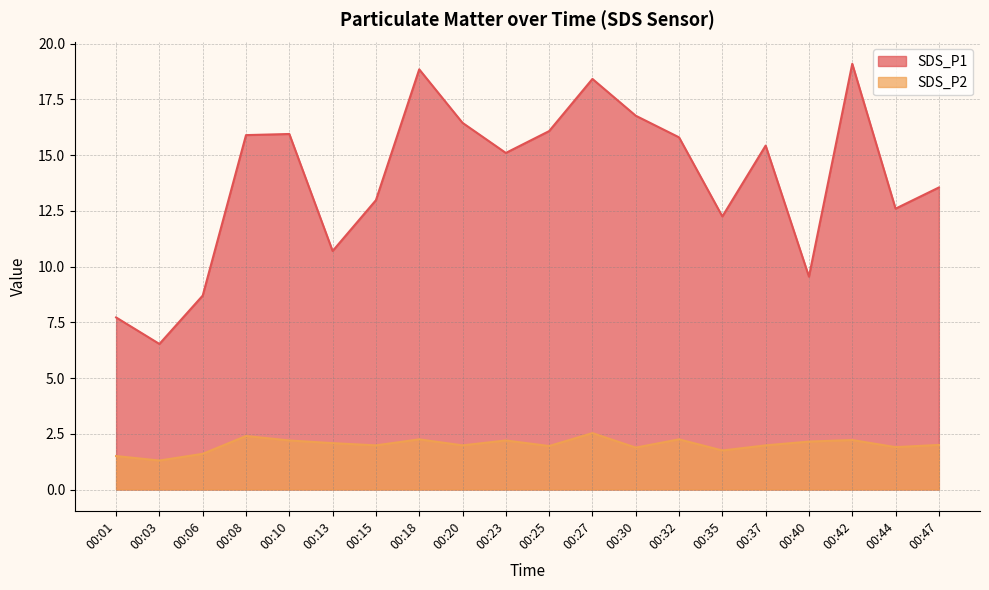

How many lines are shown in the chart?

2